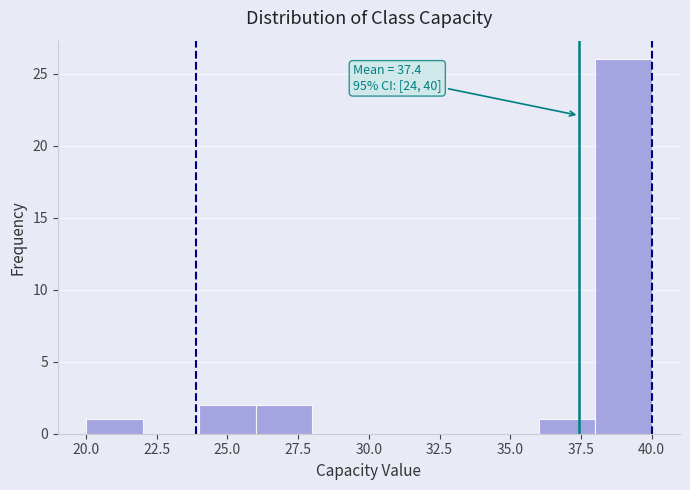

Which range on the x-axis has the tallest bar?

38 to 40